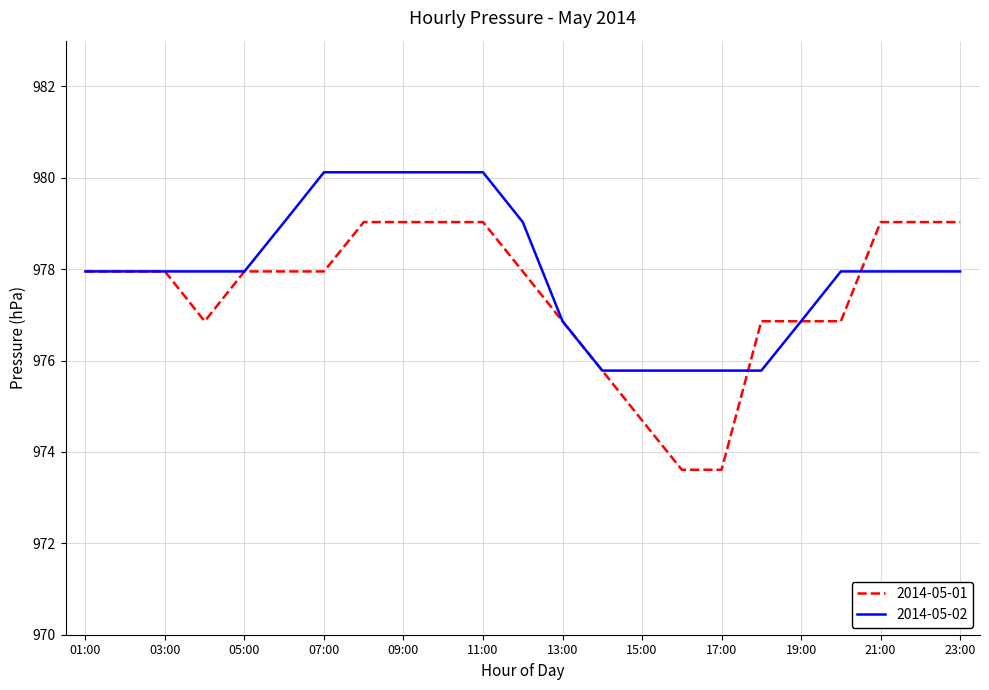

What is the average value of the 2014-05-01 series?

977.4